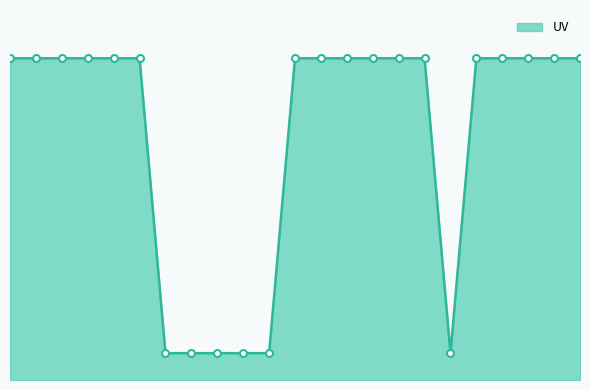

At which category does the chart reach its minimum across all series?

1610-7